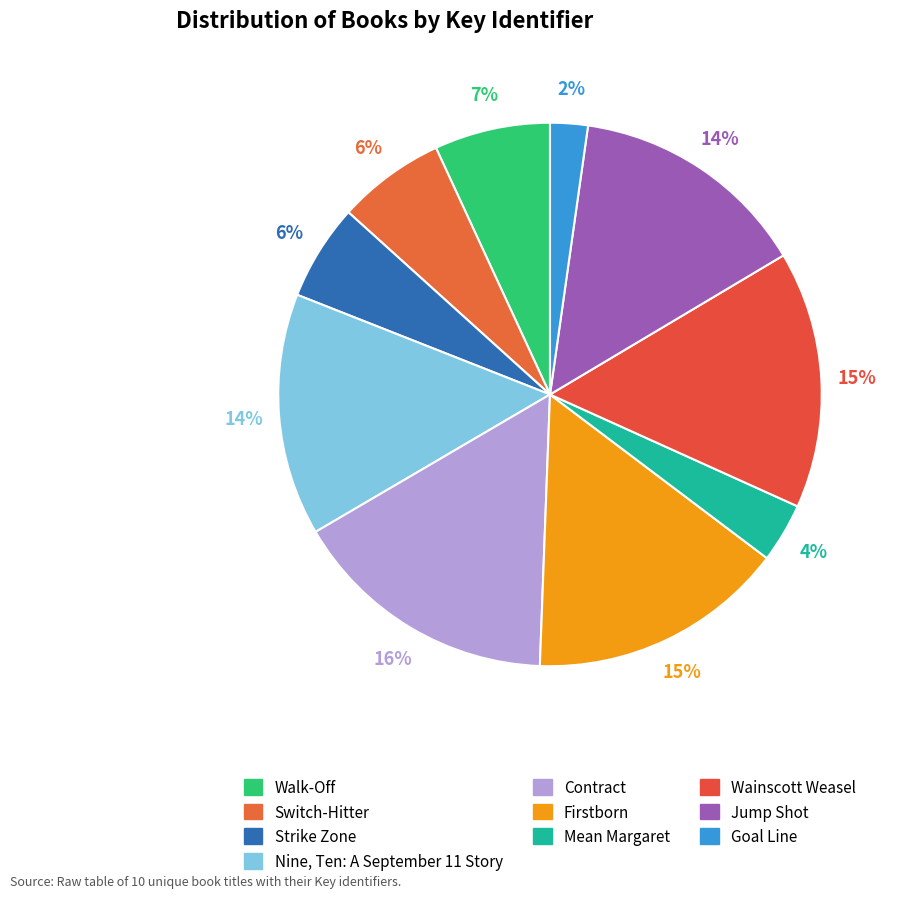

Does any single category account for the majority?

No